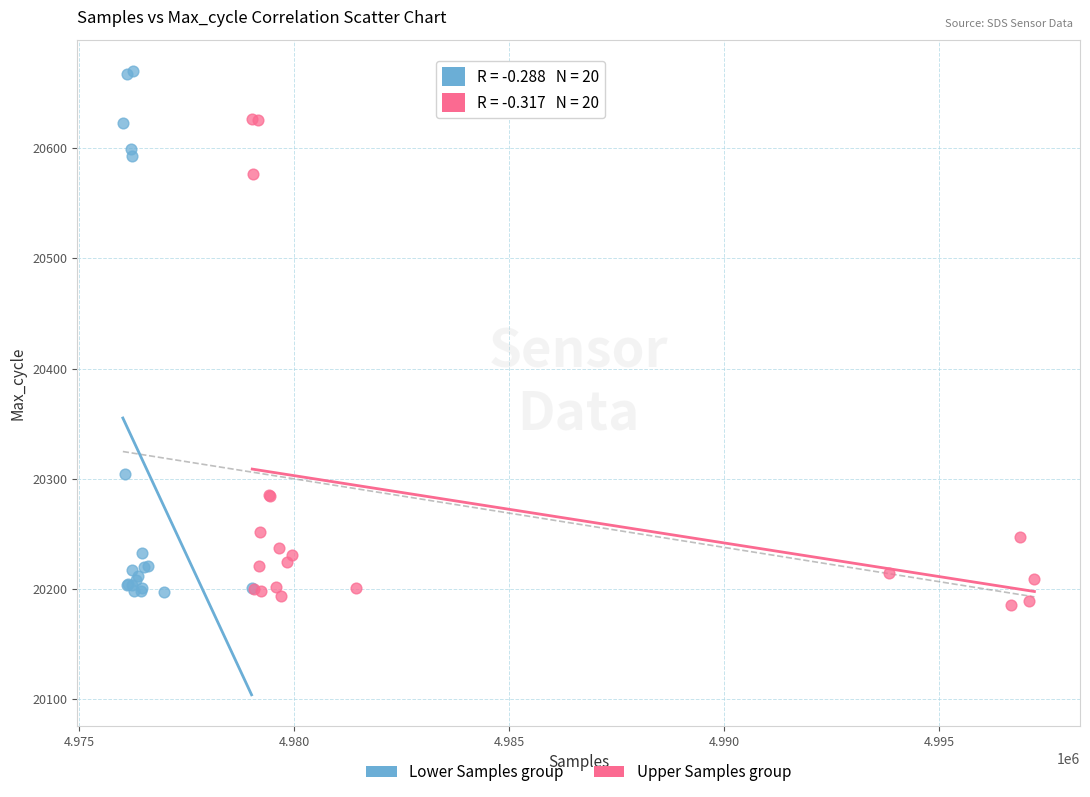

Which series has the largest Y range (max minus min)?

Lower Samples group